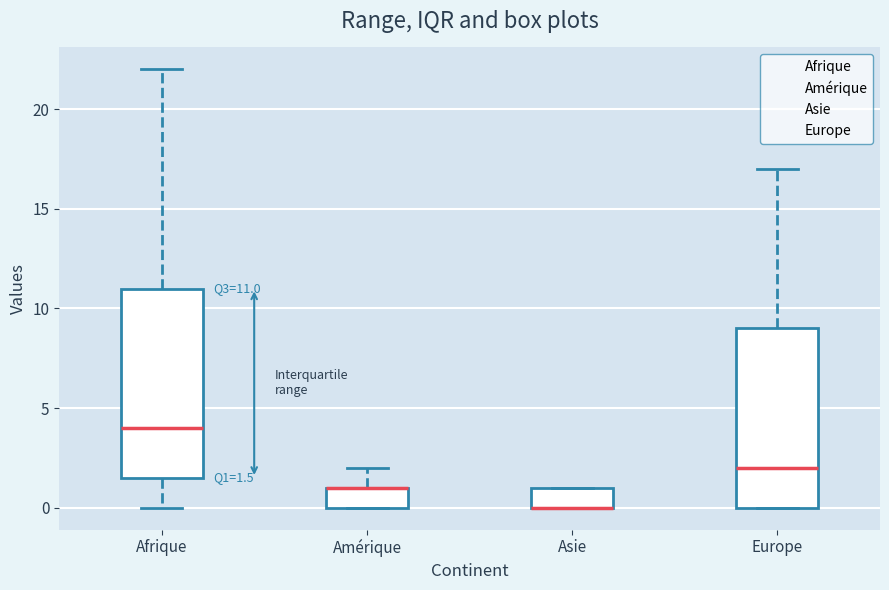

Comparing the boxes themselves (not the whiskers), which one is the tallest?

Afrique